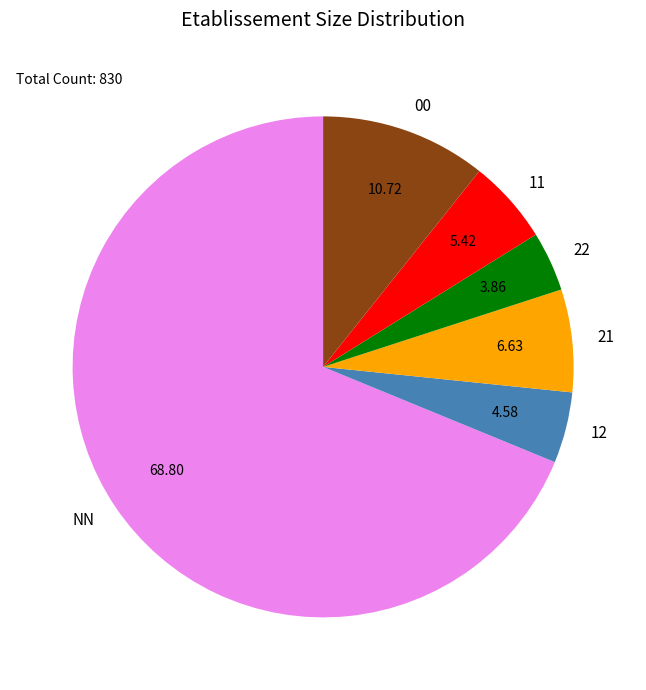

Do 11 and 22 together represent more than half of the pie?

No